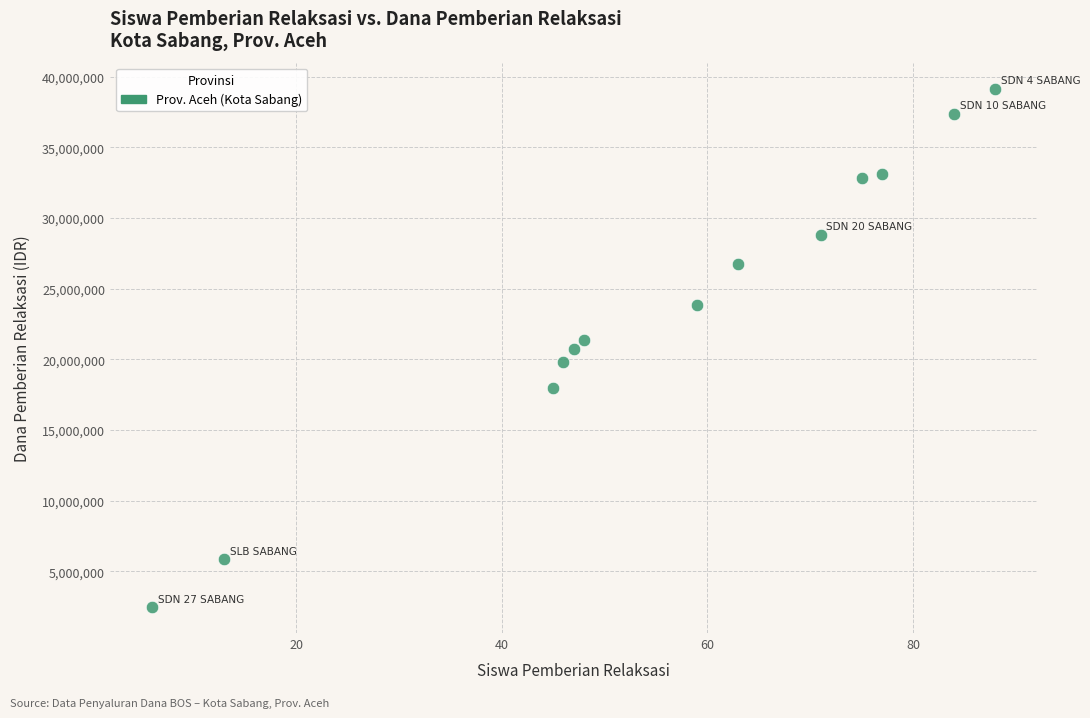

What is the range of Y values (max minus min)?

36675000